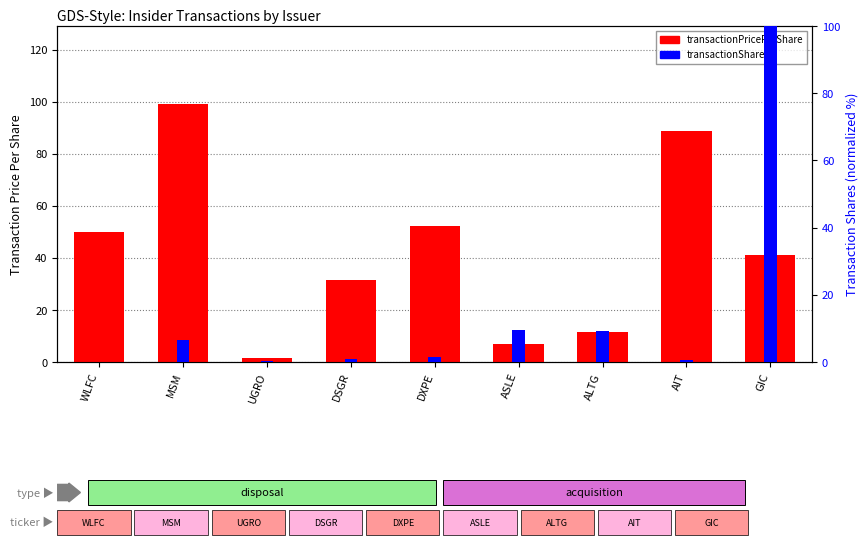

Where is transactionShares nearest to the value 50?

ASLE